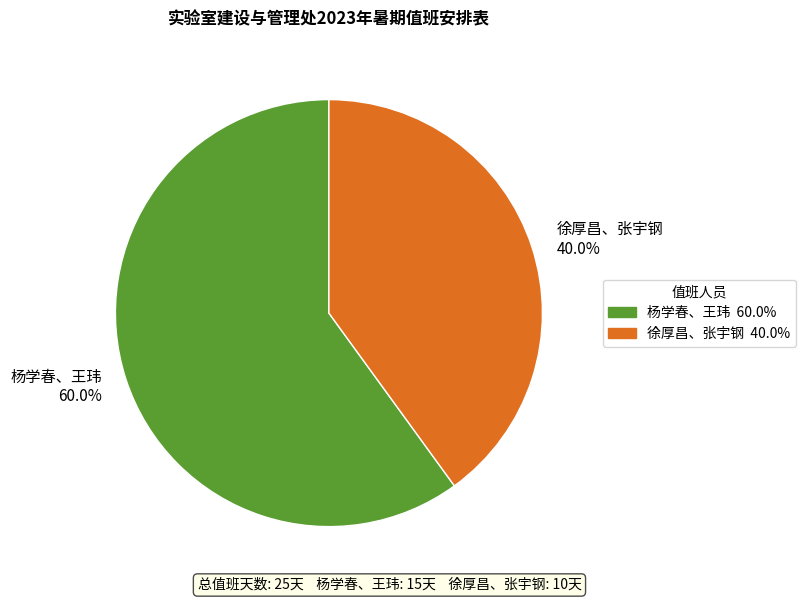

Approximately how many times larger is the value at 杨学春、王玮 compared to 徐厚昌、张宇钢?

1.5